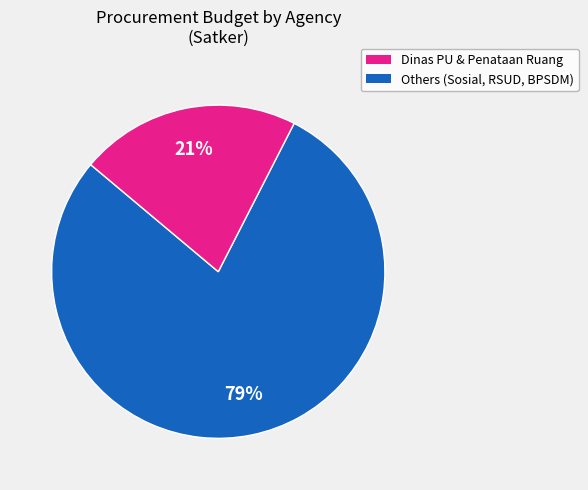

To the nearest percent, what is the average slice percentage?

50%